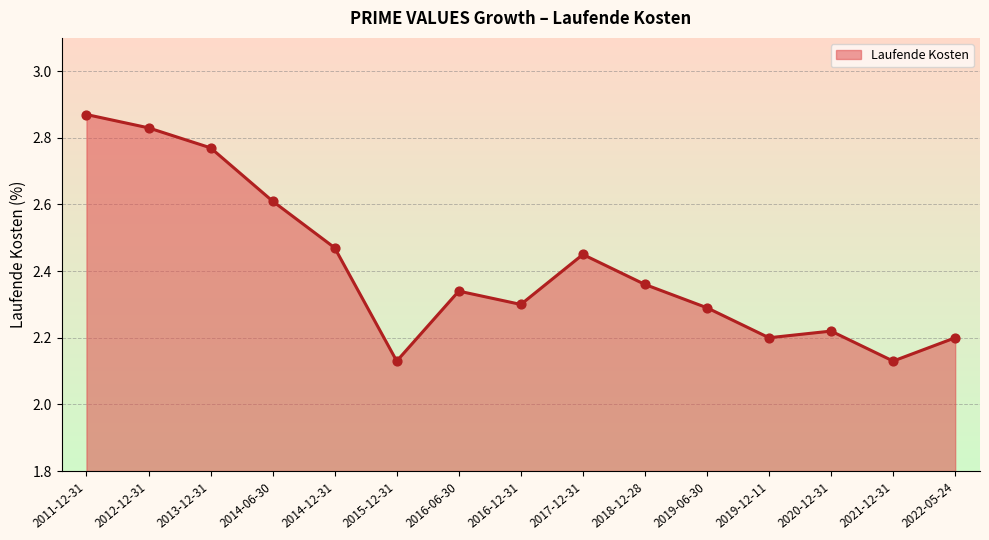

Approximately how many times larger is the value at 2011-12-31 compared to 2016-06-30?

1.2